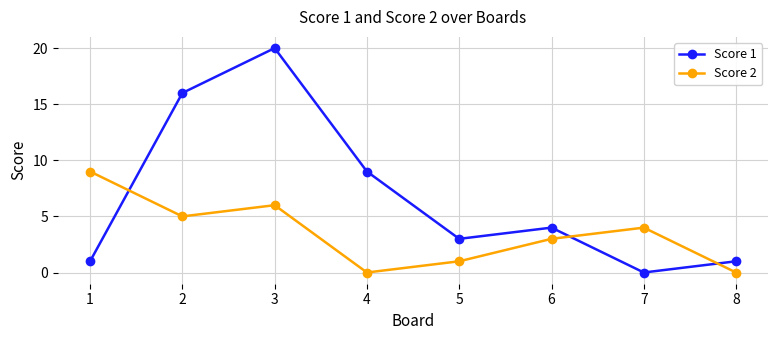

Which category has the highest value across all series?

3